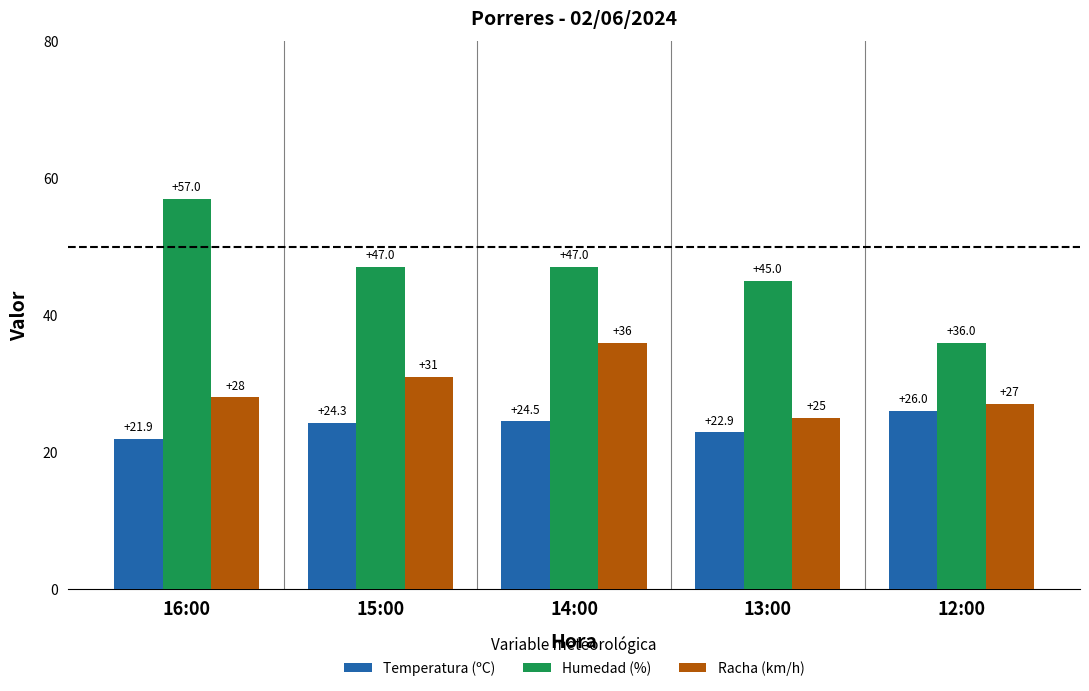

The value of Humedad (%) at 16:00 is 14.9. True or false?

False